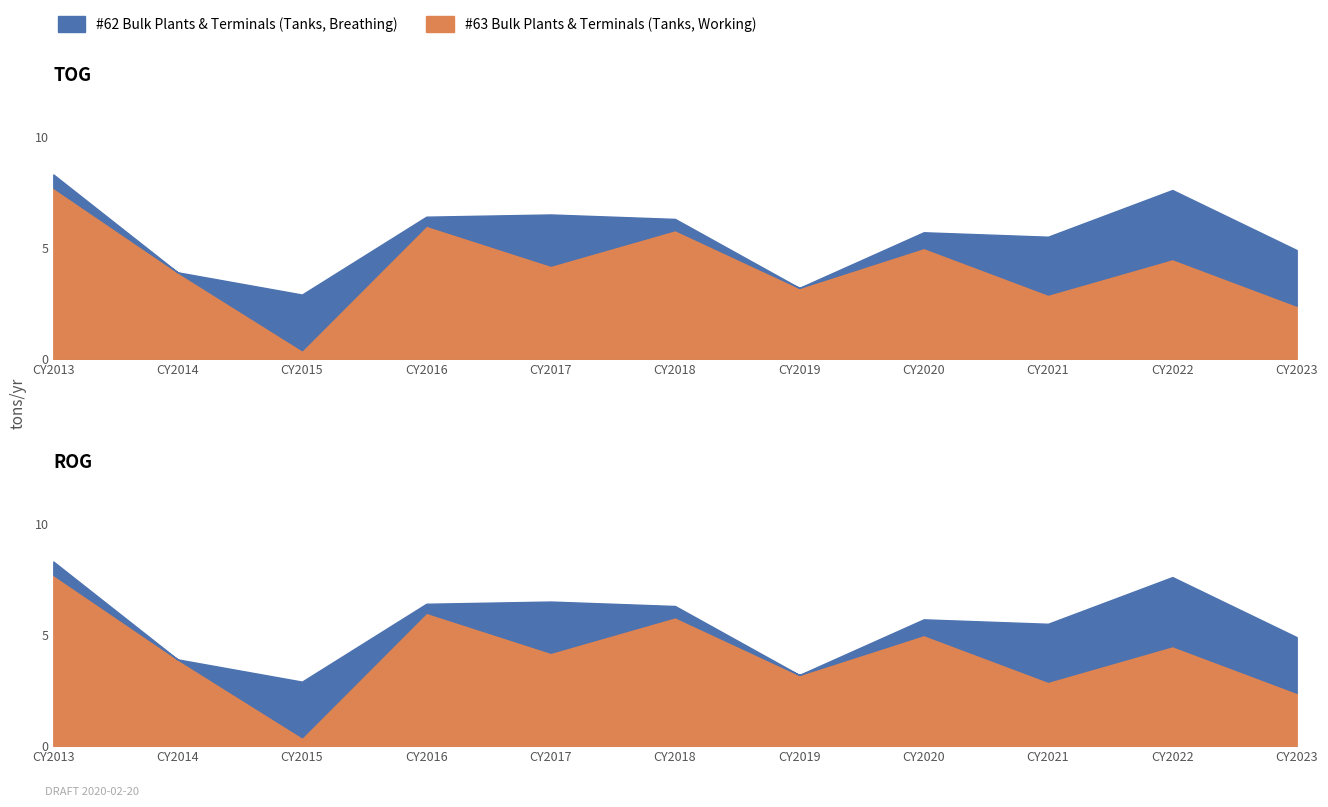

At which category is the sum across all series the highest?

2013